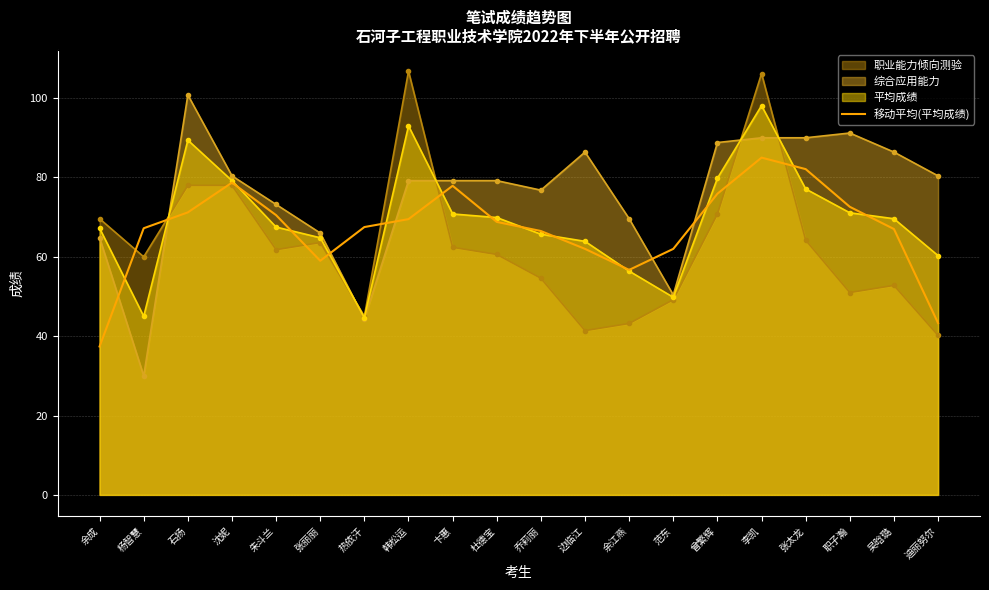

The chart shows a value of 116.1 at 曾繁辉. True or false?

False